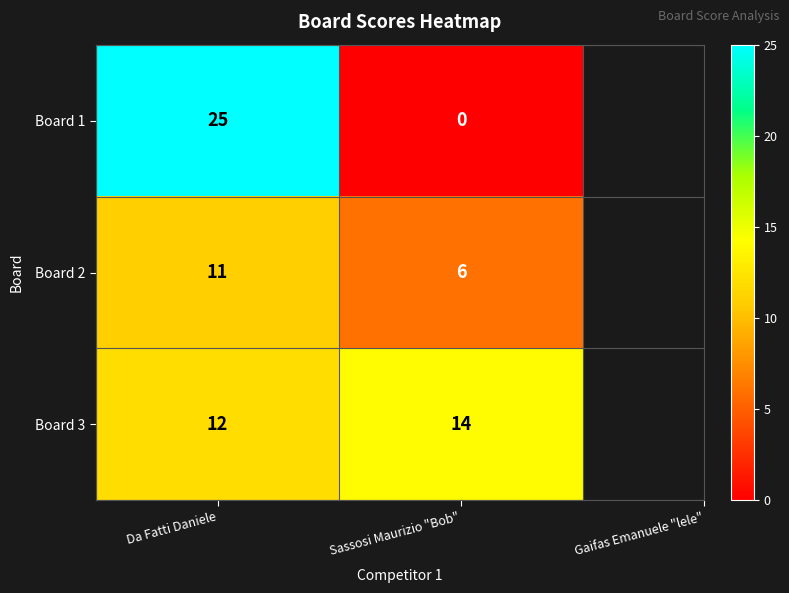

Between Da Fatti Daniele and Sassosi Maurizio "Bob", which series saw the biggest shift?

Board 1